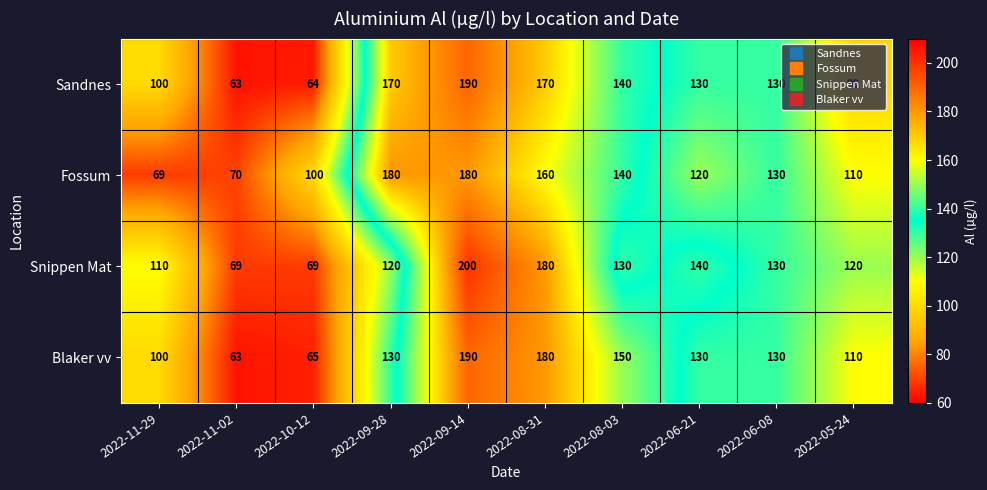

What is the difference between the highest and lowest values at 2022-08-03?

20